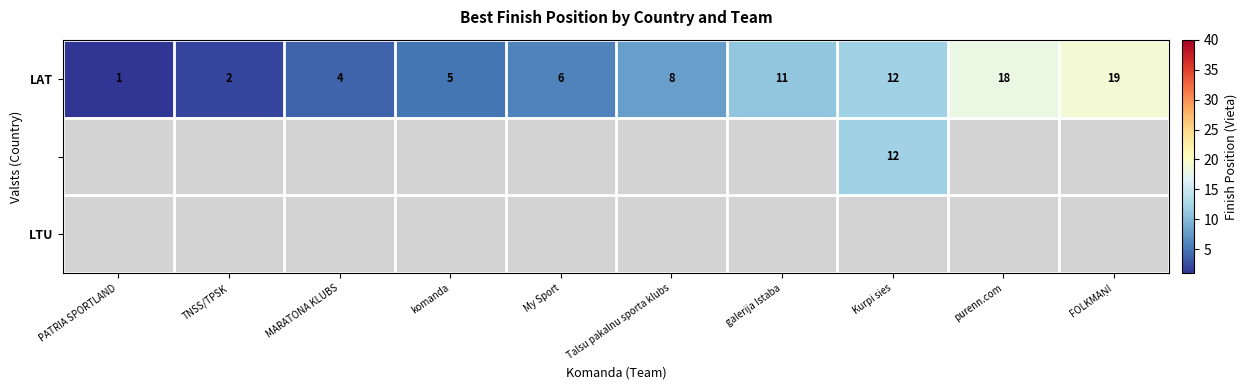

At how many categories does at least one series exceed 17?

2